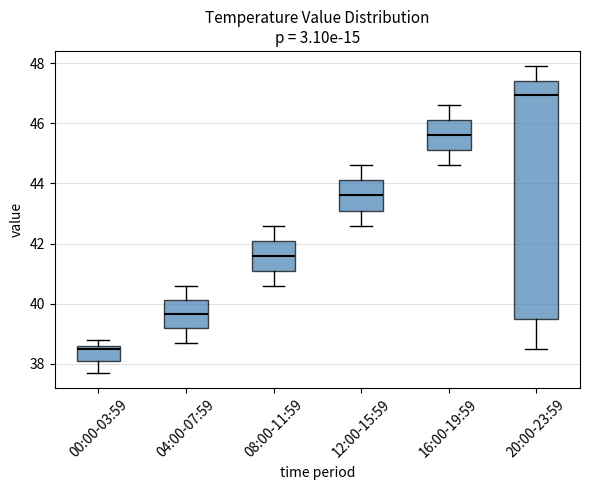

Where does the median line of the box for 04:00-07:59 sit on the y-axis? The values are not printed on the chart, so give them approximately, as read against the axis.

39.6